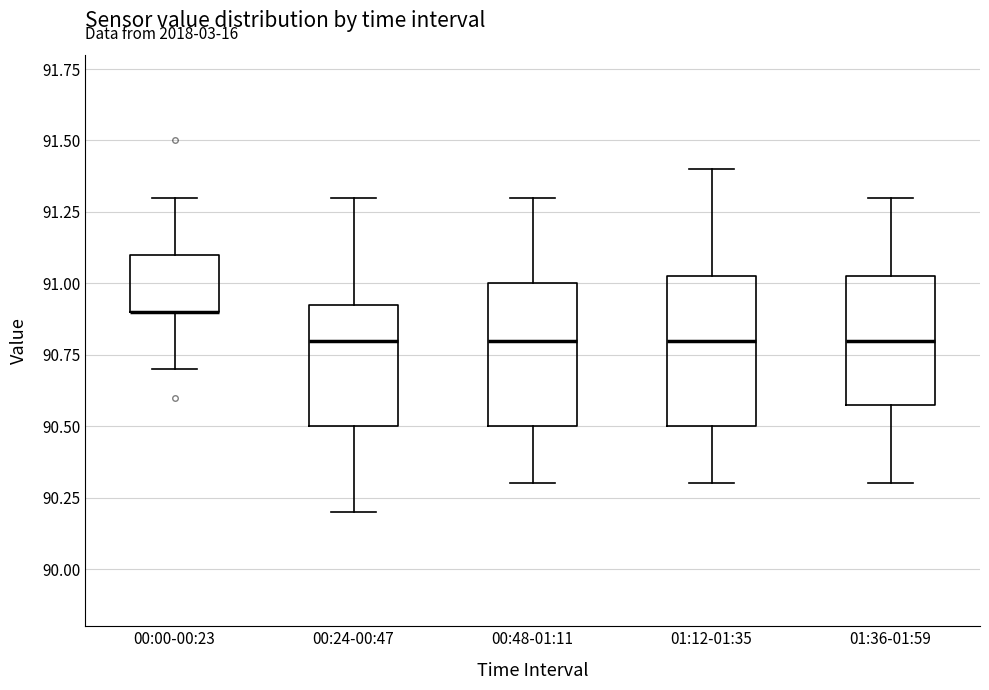

Reading left to right, read every box against the y-axis: the position of its median line, the range the box covers, and the ends of its whiskers. The values are not printed on the chart, so give them approximately, as read against the axis.

00:00-00:23: median 90.90 (drawn on the box's lower edge), box 90.90 to 91.10, whiskers 90.70 to 91.30
00:24-00:47: median 90.80, box 90.50 to 90.95, whiskers 90.20 to 91.30
00:48-01:11: median 90.80, box 90.50 to 91.00, whiskers 90.30 to 91.30
01:12-01:35: median 90.80, box 90.50 to 91.05, whiskers 90.30 to 91.40
01:36-01:59: median 90.80, box 90.60 to 91.05, whiskers 90.30 to 91.30